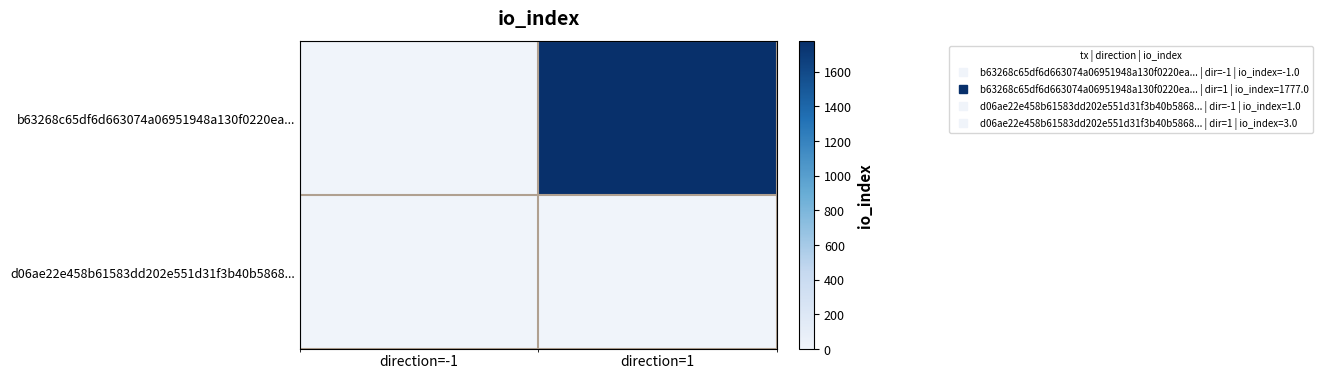

At direction=1, list the series in order from smallest to largest.

d06ae22e458b61583dd202e551d31f3b40b5868..., b63268c65df6d663074a06951948a130f0220ea...